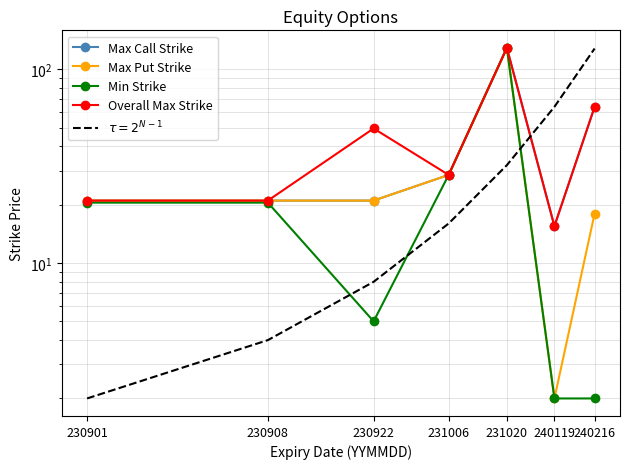

At which category is the sum across all series the highest?

231020